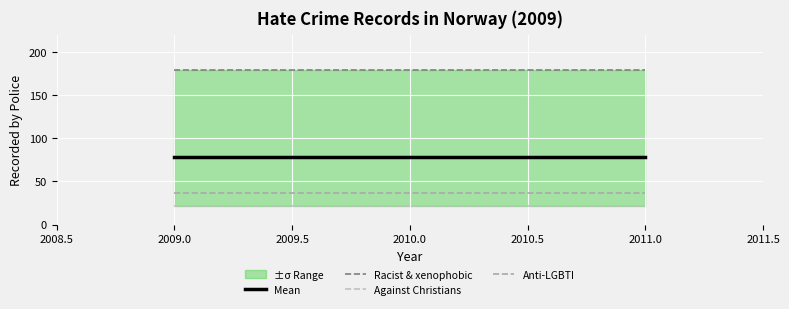

At how many categories does at least one series exceed 124?

3